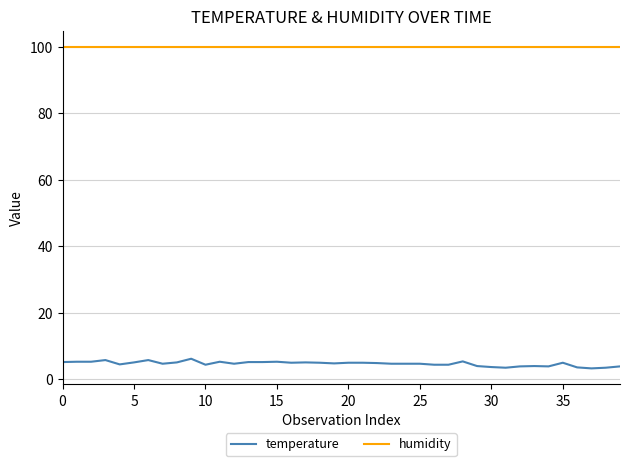

What is the average value of the temperature series?

4.6